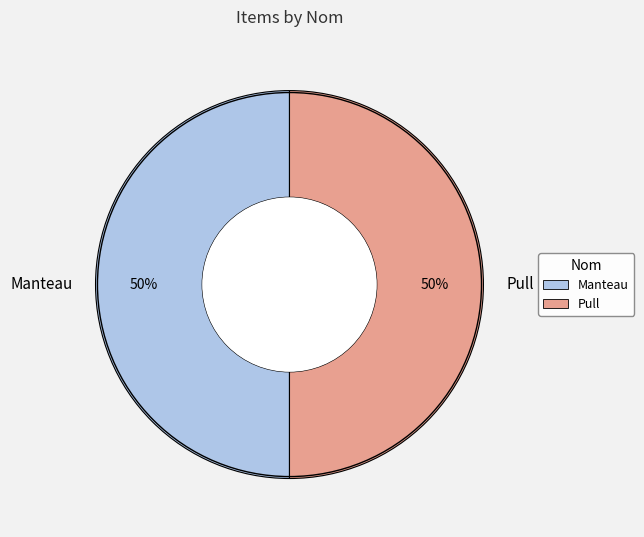

Approximately how many times larger is the value at Manteau compared to Pull?

1.0